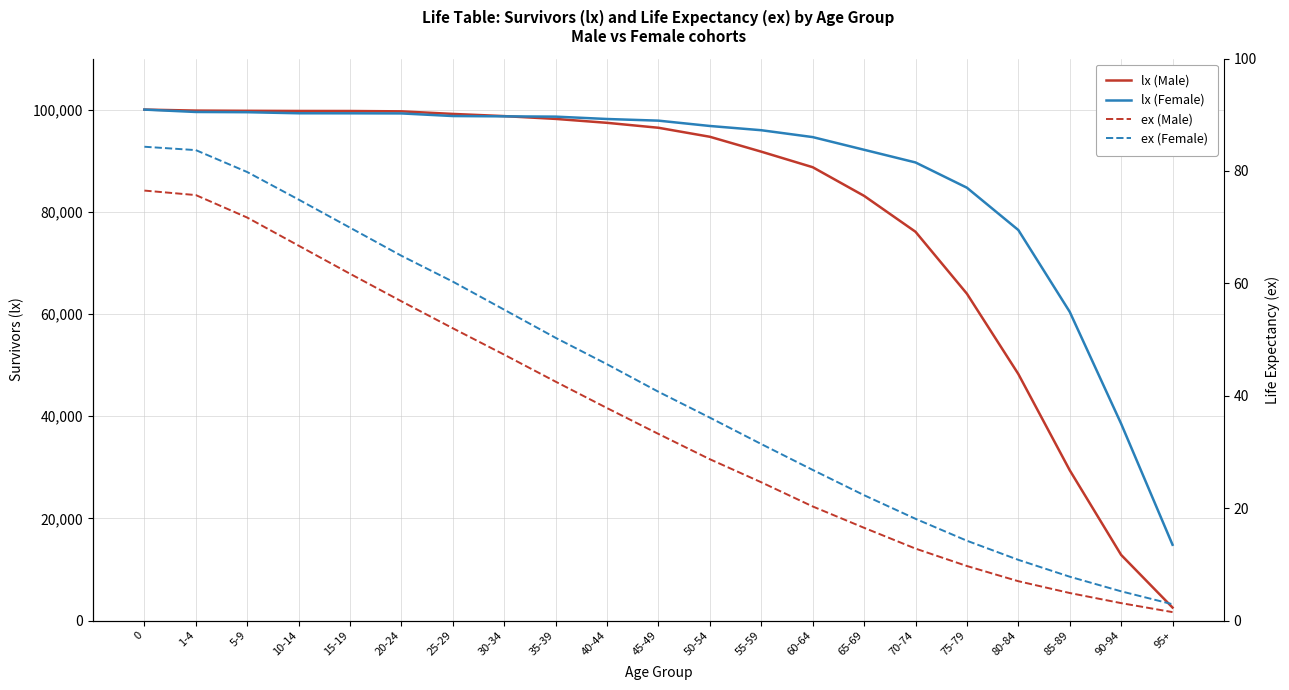

What position from the left is 95+?

21